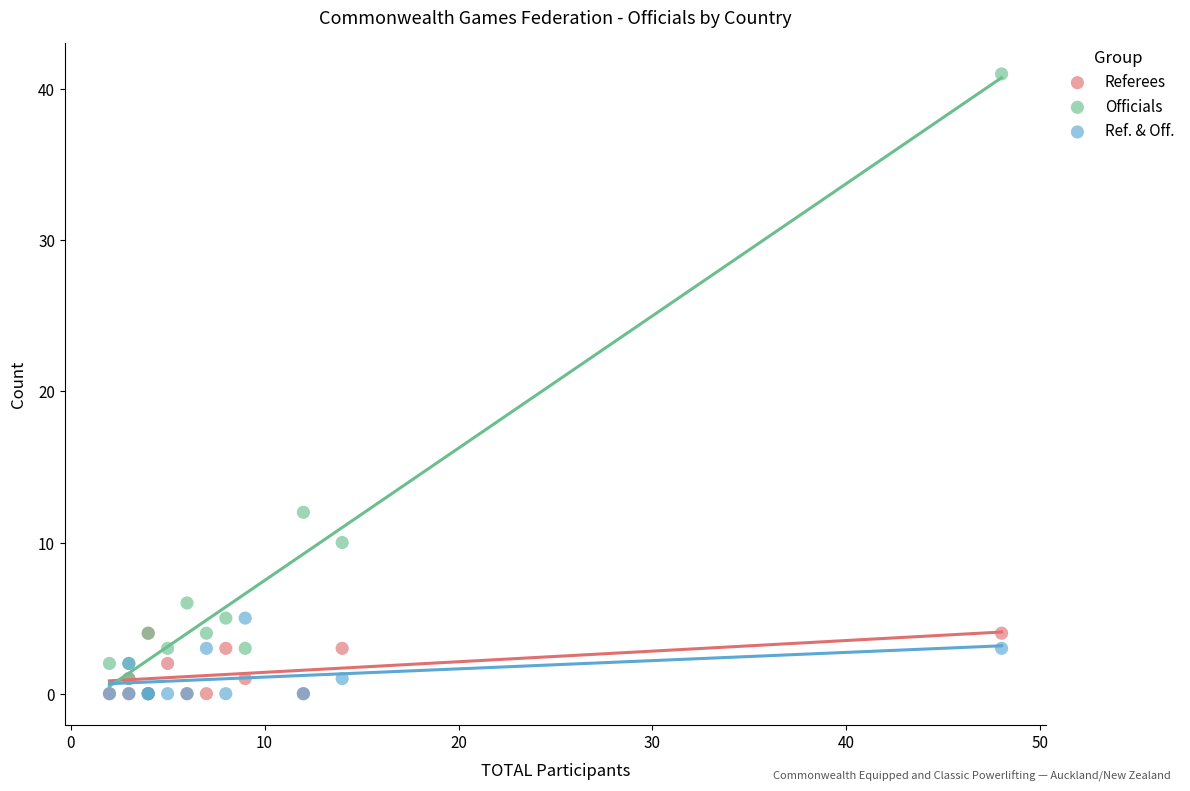

In the Officials series, what Y value is closest to 20?

12